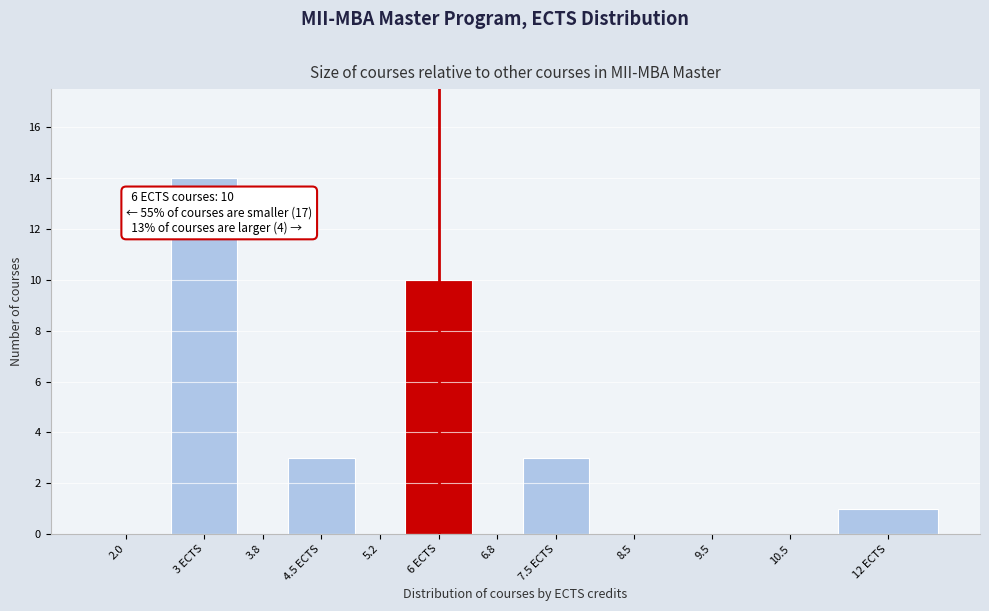

Reading left to right, transcribe all the data shown in this chart.

2.0=0	3 ECTS=14	3.8=0	4.5 ECTS=3	5.2=0	6 ECTS=10	6.8=0	7.5 ECTS=3	8.5=0	9.5=0	10.5=0	12 ECTS=1